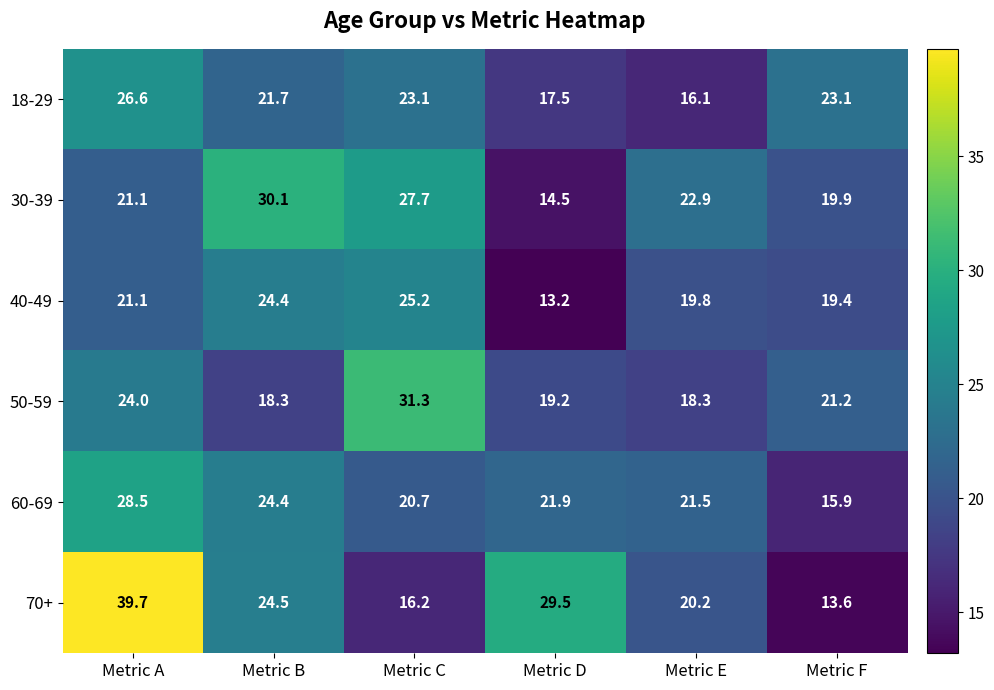

What is the highest value of the 60-69 series?

28.5